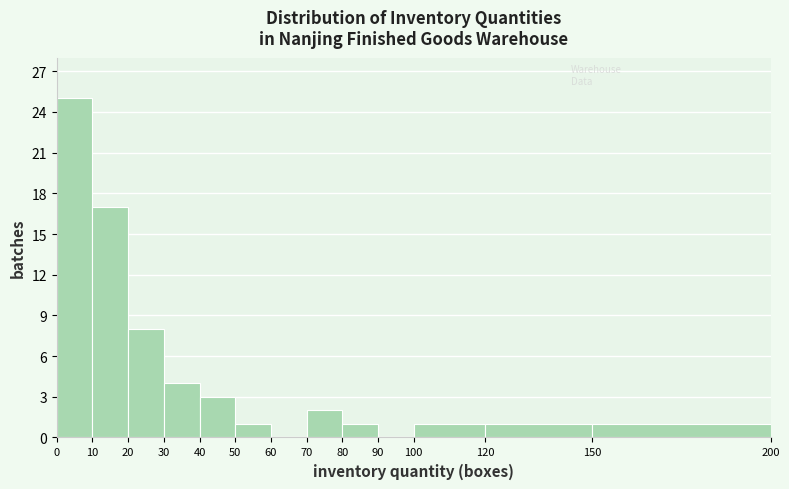

How tall is the bar that spans 20 to 30 on the x-axis? The values are not printed on the chart, so give them approximately, as read against the axis.

8